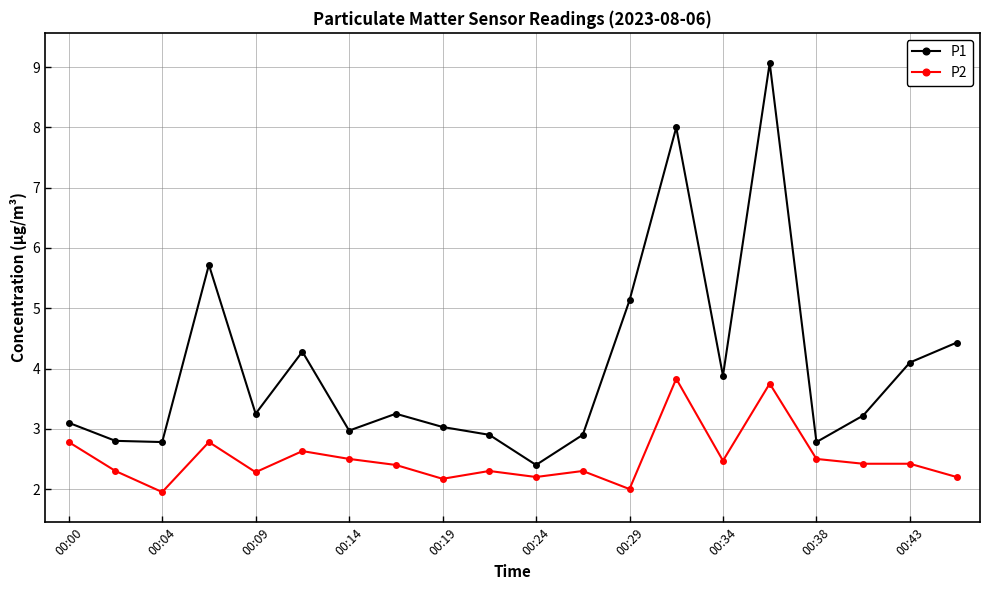

What is the difference between the maximum and minimum values in the P1 series?

6.7